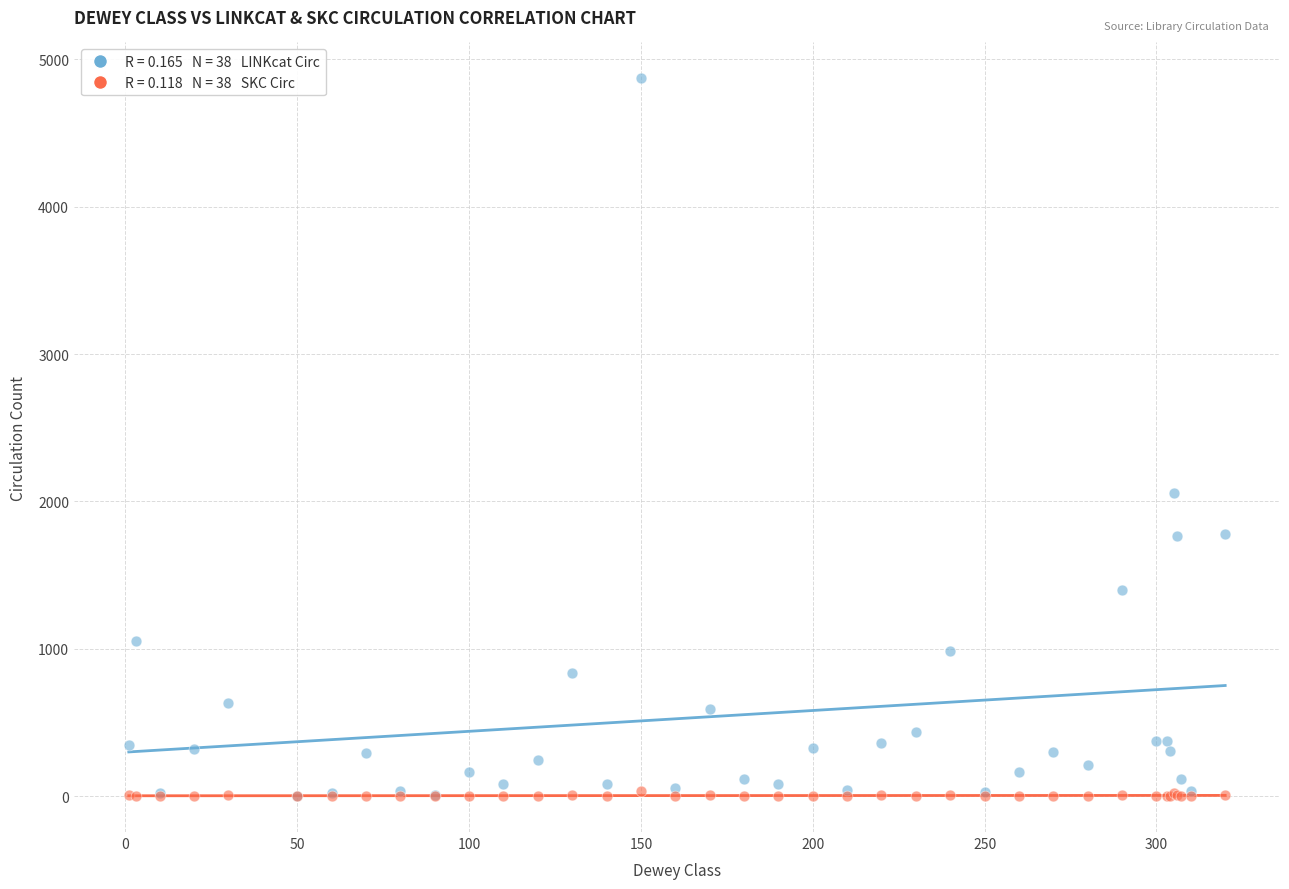

Across all series, what Y value is closest to 2435?

2060